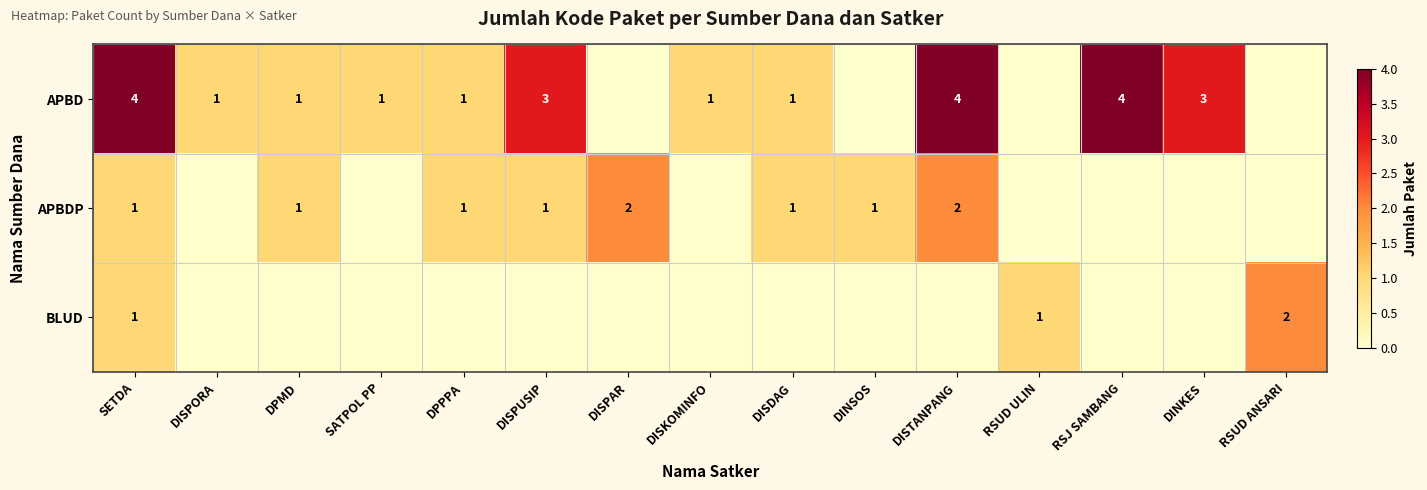

What is the difference between the highest and lowest values at SETDA?

3